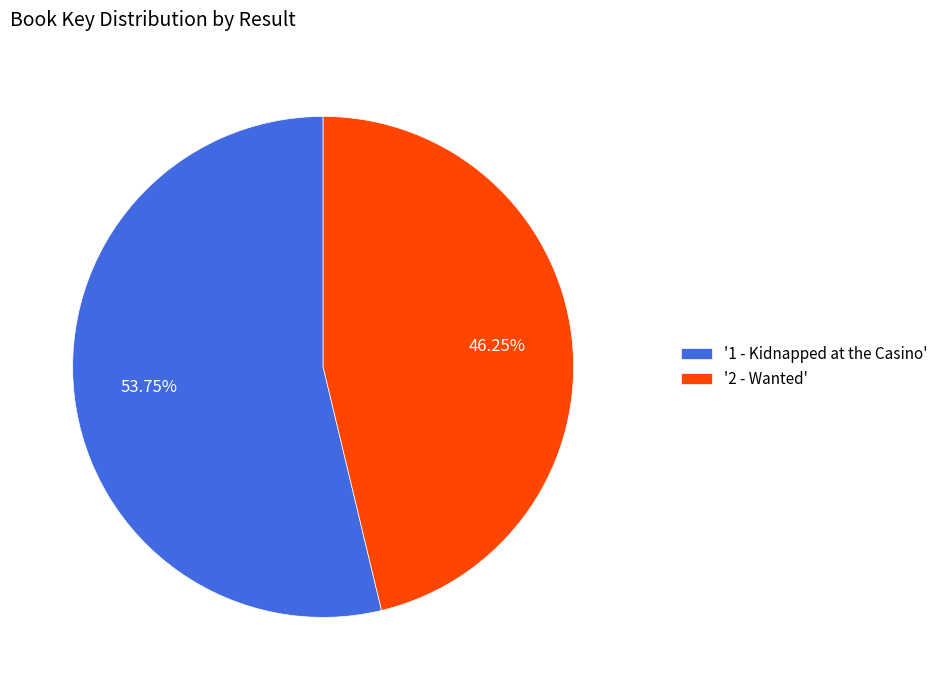

Which has a higher value, '2 - Wanted' or '1 - Kidnapped at the Casino'?

'1 - Kidnapped at the Casino'